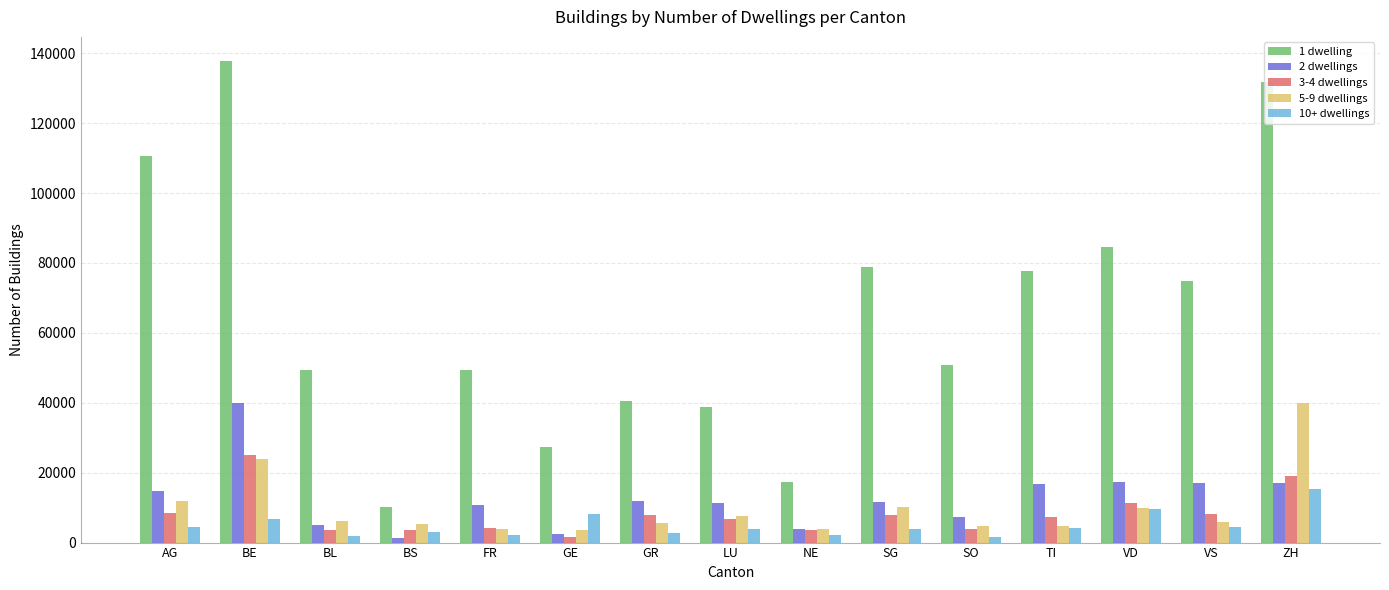

At which label does 3-4 dwellings reach its peak?

BE